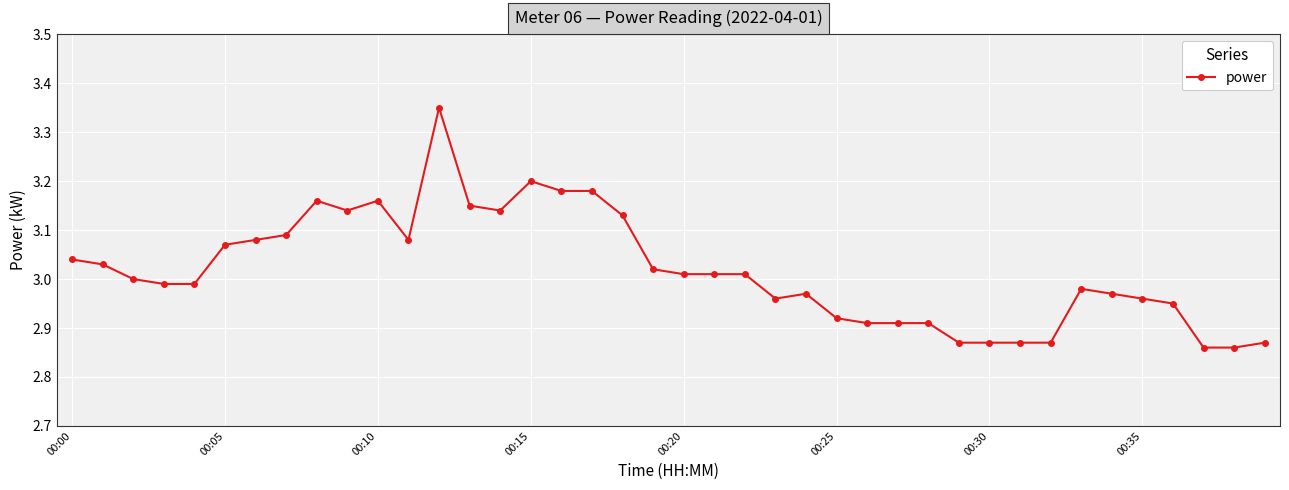

True or false: the data has more than 2 interior local peaks.

True